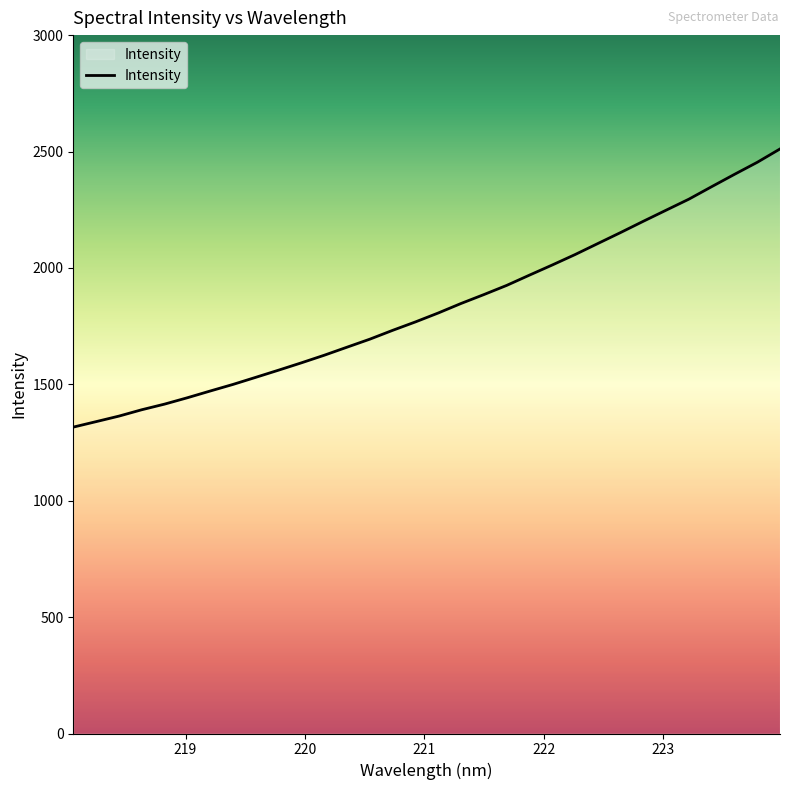

What is the maximum value shown in the chart?

2511.0